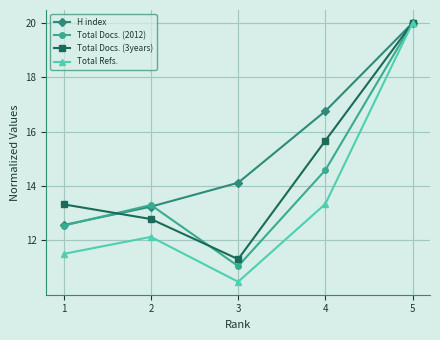

Which series changed the most between 2 and 4?

H index